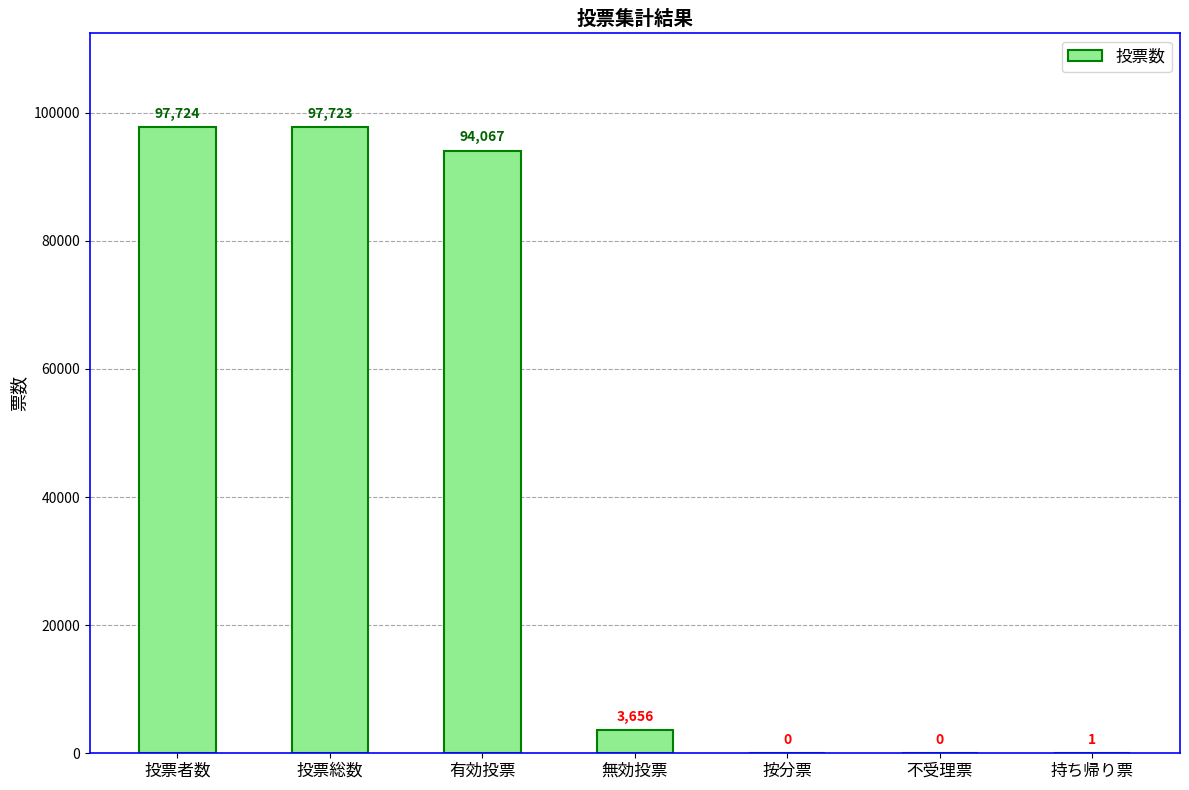

At which label is the value closest to 48862?

有効投票